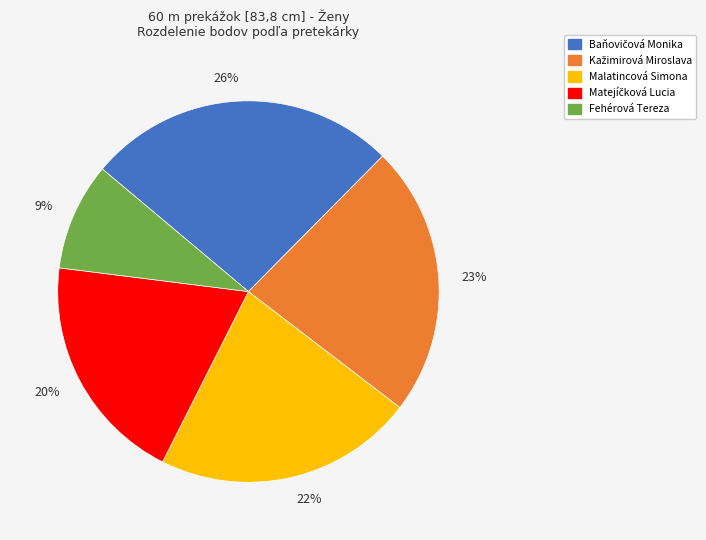

Which has a higher value, 9% or 23%?

23%